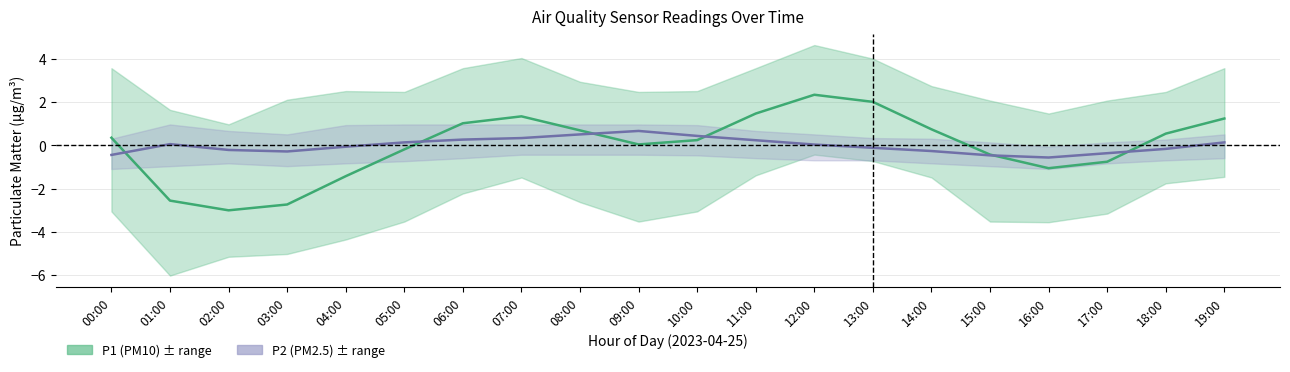

Is this an area chart (filled region under the line)?

No